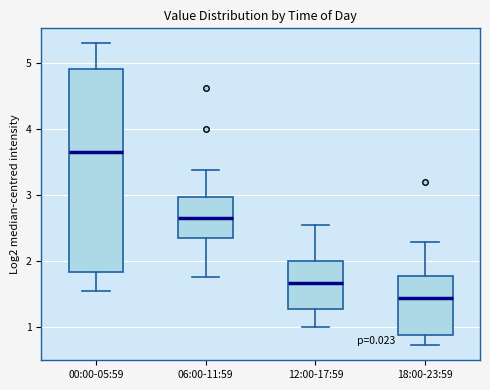

Reading left to right, read every box against the y-axis: the position of its median line, the range the box covers, and the ends of its whiskers. The values are not printed on the chart, so give them approximately, as read against the axis.

00:00-05:59: median 3.7, box 1.8 to 4.9, whiskers 1.6 to 5.3
06:00-11:59: median 2.7, box 2.4 to 3.0, whiskers 1.8 to 3.4
12:00-17:59: median 1.7, box 1.3 to 2.0, whiskers 1.0 to 2.6
18:00-23:59: median 1.5, box 0.9 to 1.8, whiskers 0.7 to 2.3